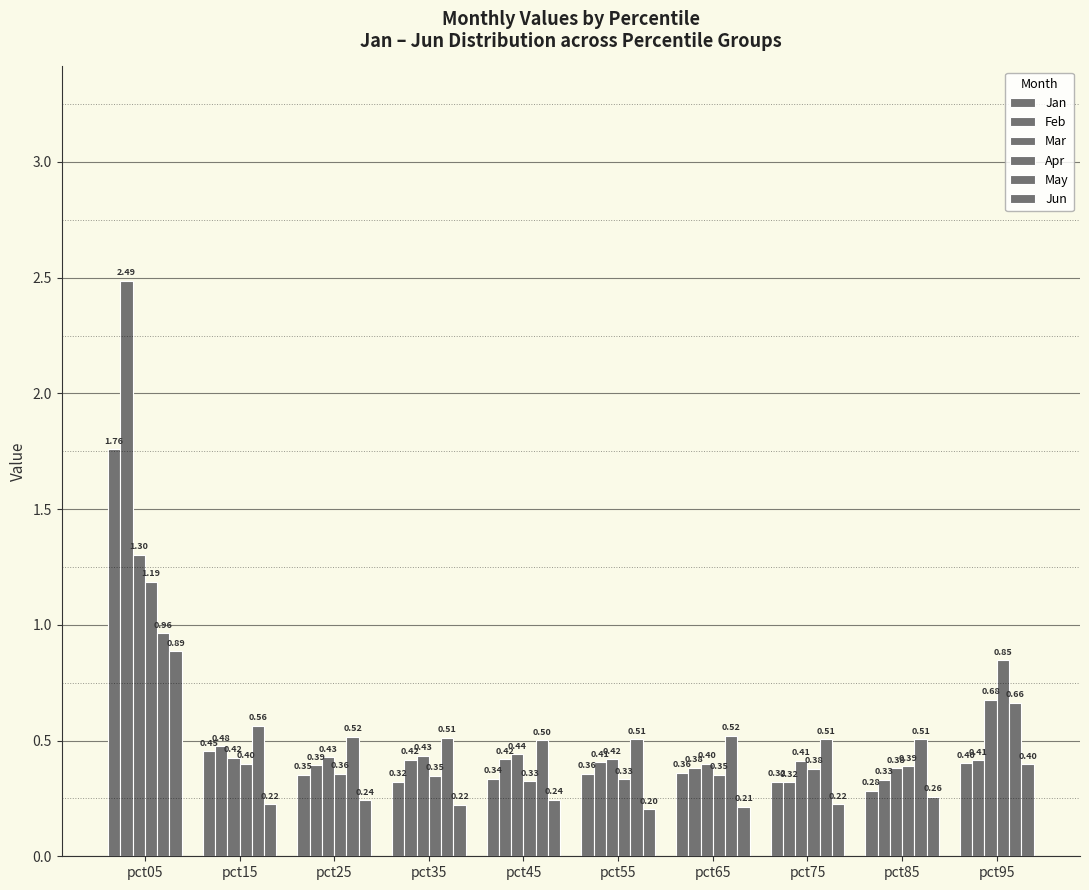

Which has a higher value, pct95 or pct05?

pct05